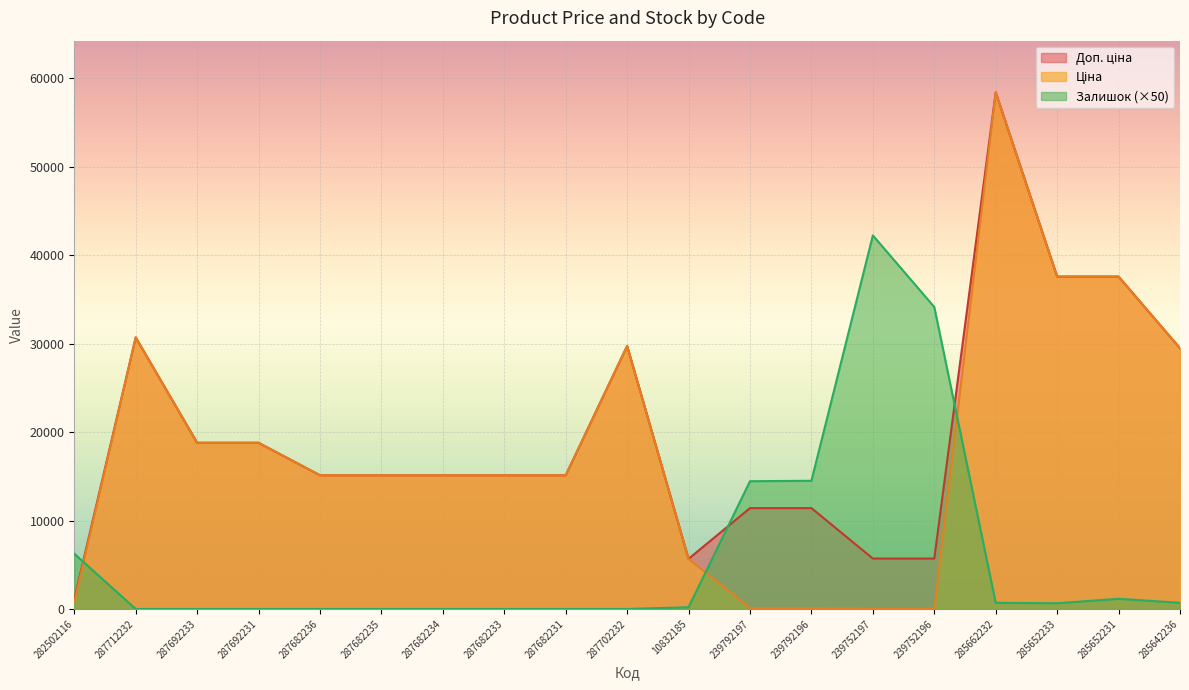

What is the label of the 19th point from the right?

282502116